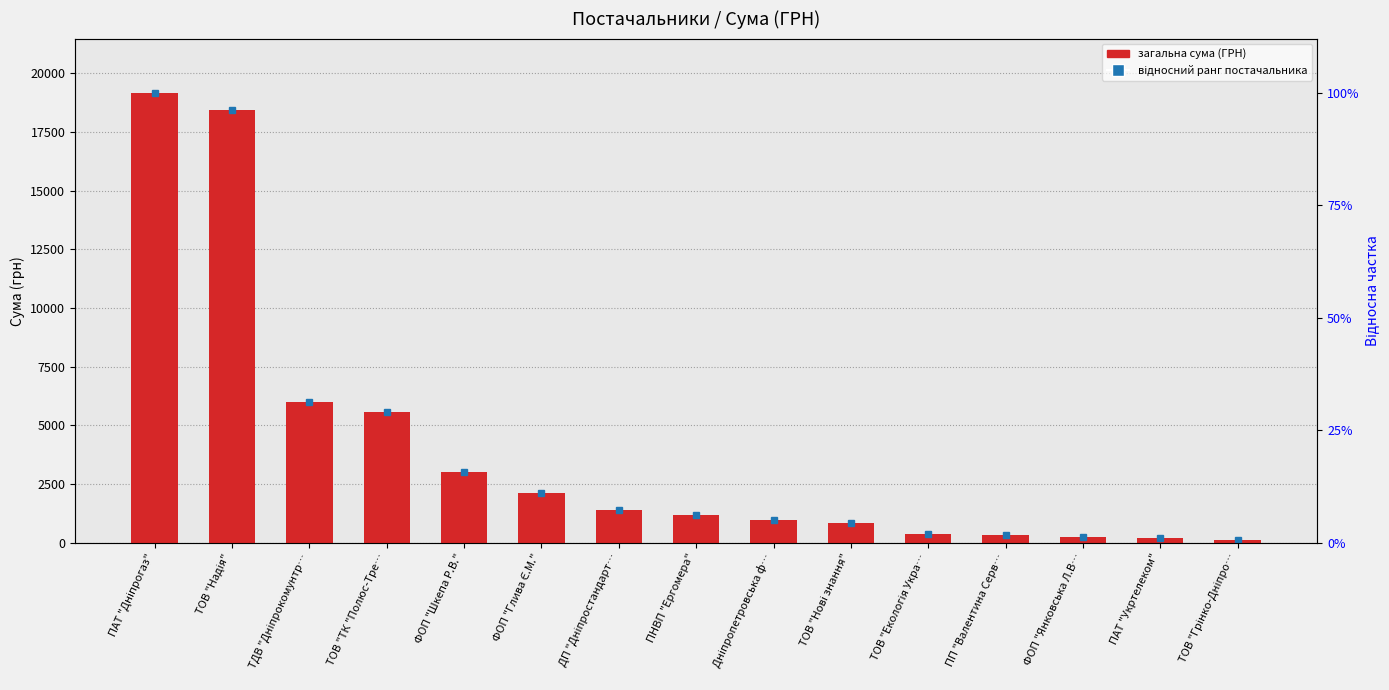

Between ДП "Дніпростандарт… and ТОВ "Грінко-Дніпро…, which is larger?

ДП "Дніпростандарт…